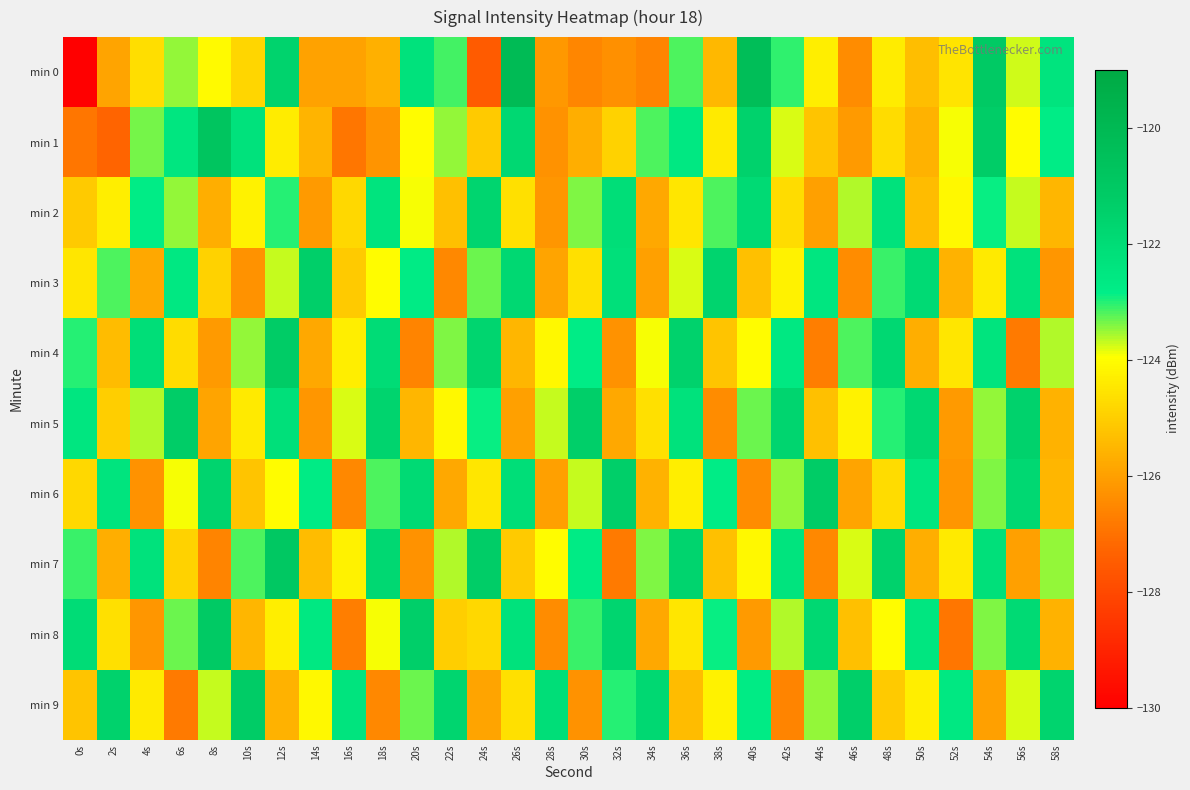

Between 16s and 28s, which series saw the biggest shift?

min 2